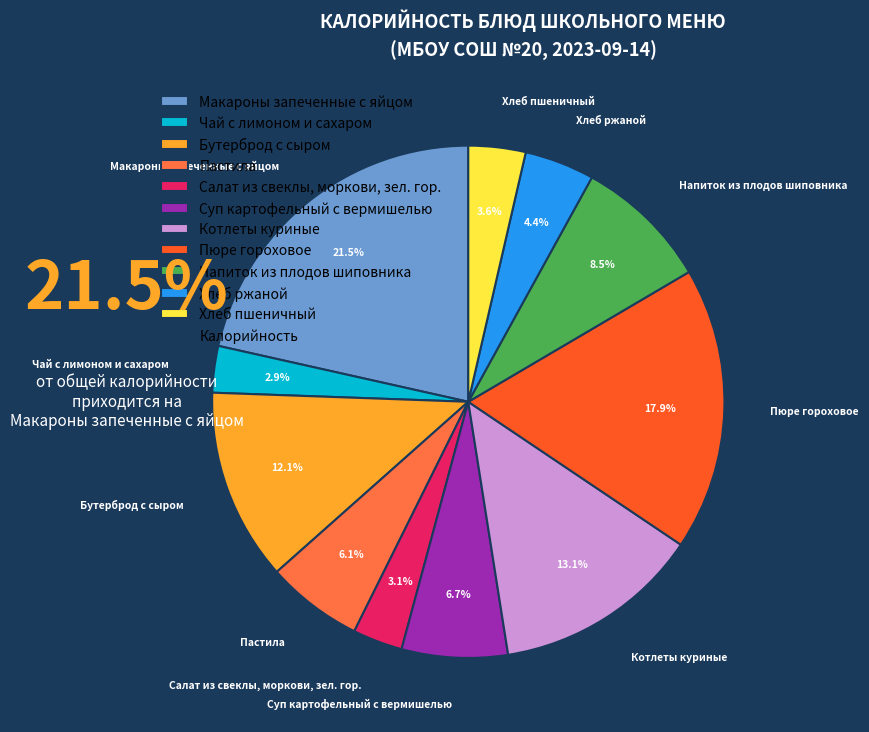

Rank the categories by value from lowest to highest.

Чай с лимоном и сахаром, Салат из свеклы, моркови, зел. гор., Хлеб пшеничный, Хлеб ржаной, Пастила, Суп картофельный с вермишелью, Напиток из плодов шиповника, Бутерброд с сыром, Котлеты куриные, Пюре гороховое, Макароны запеченные с яйцом